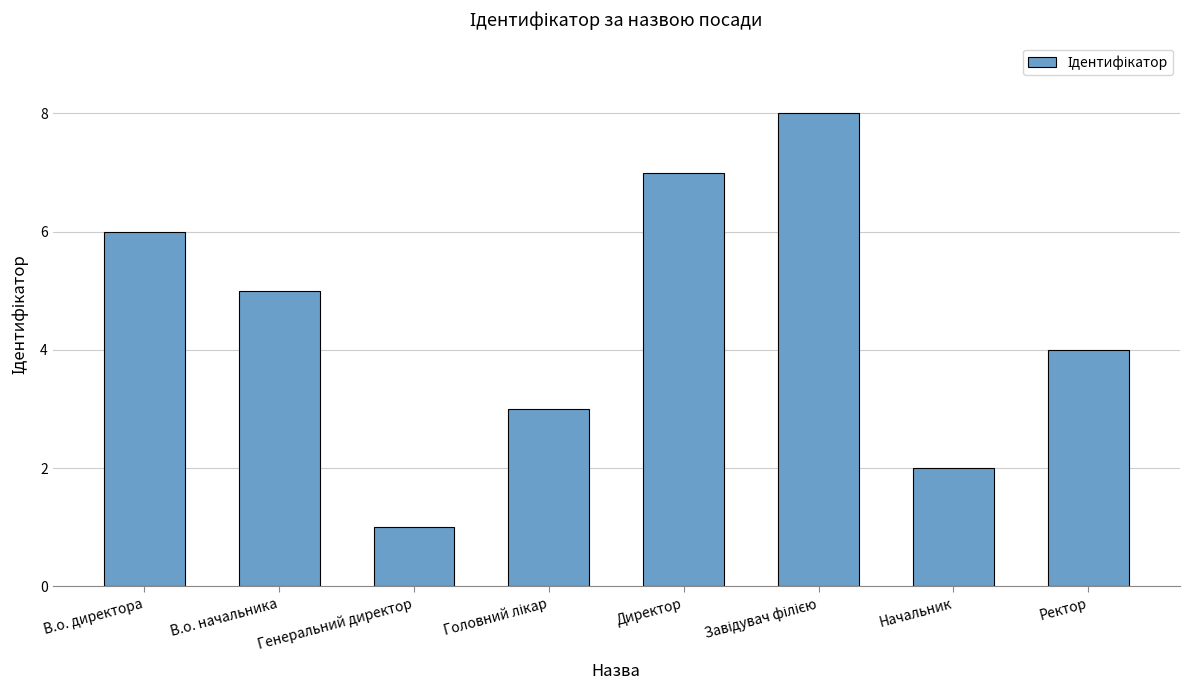

Which label corresponds to the smallest value in the chart?

Генеральний директор